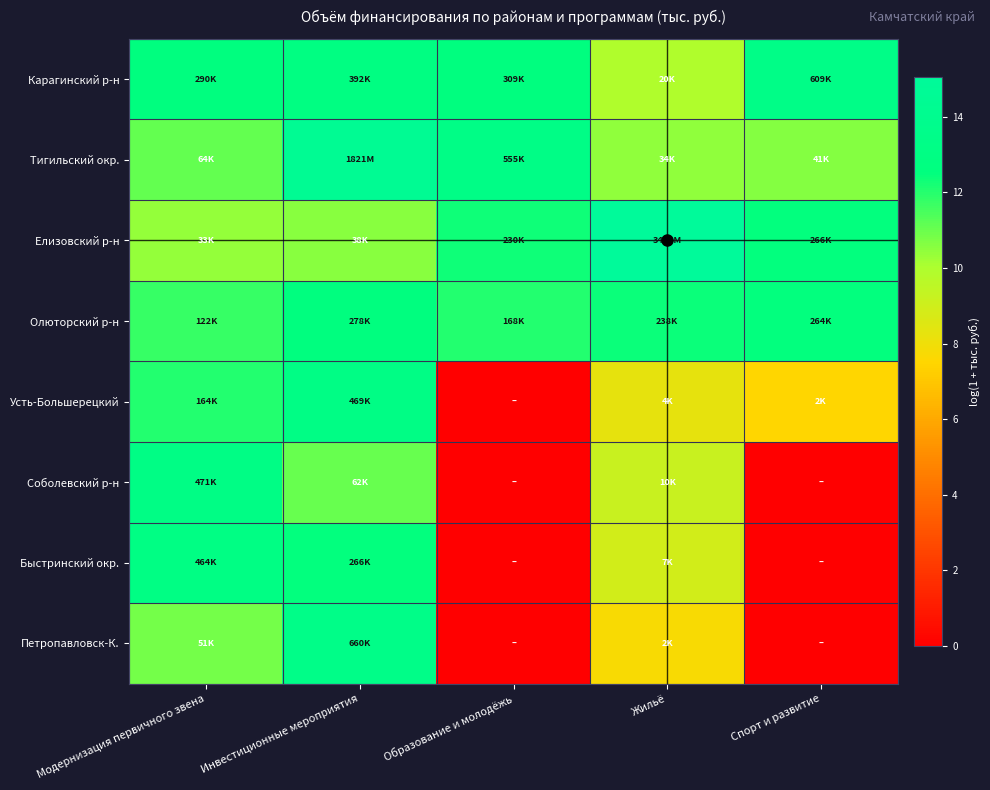

At how many categories does at least one series exceed 14?

2